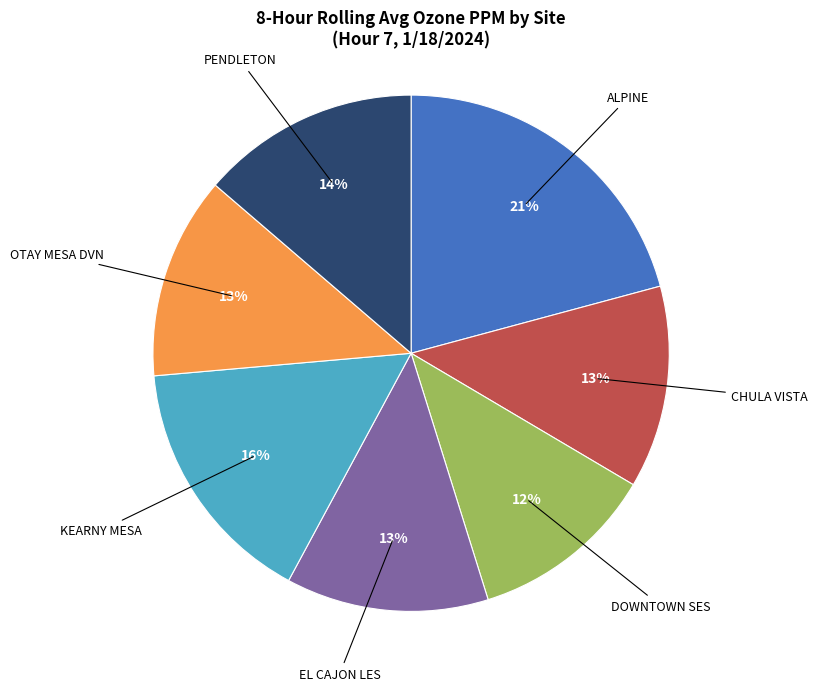

To the nearest percent, what is the difference between the largest and smallest slice percentages?

9%